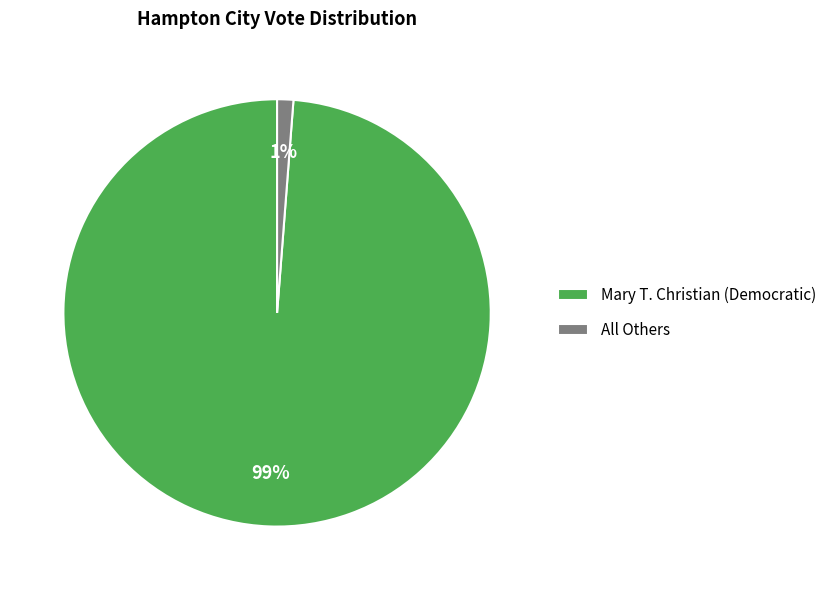

Is the sum of Mary T. Christian (Democratic) and All Others greater than half?

Yes